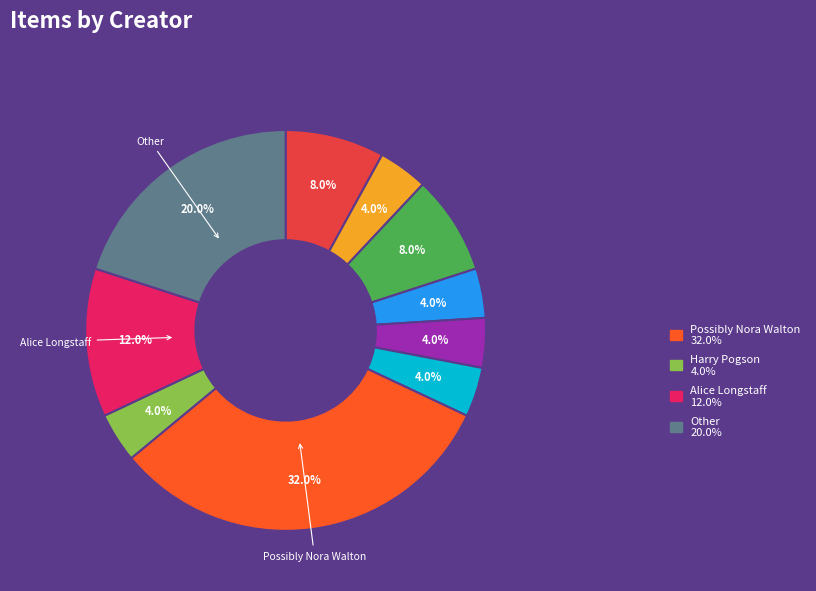

Is there any slice that represents more than half of the pie?

No